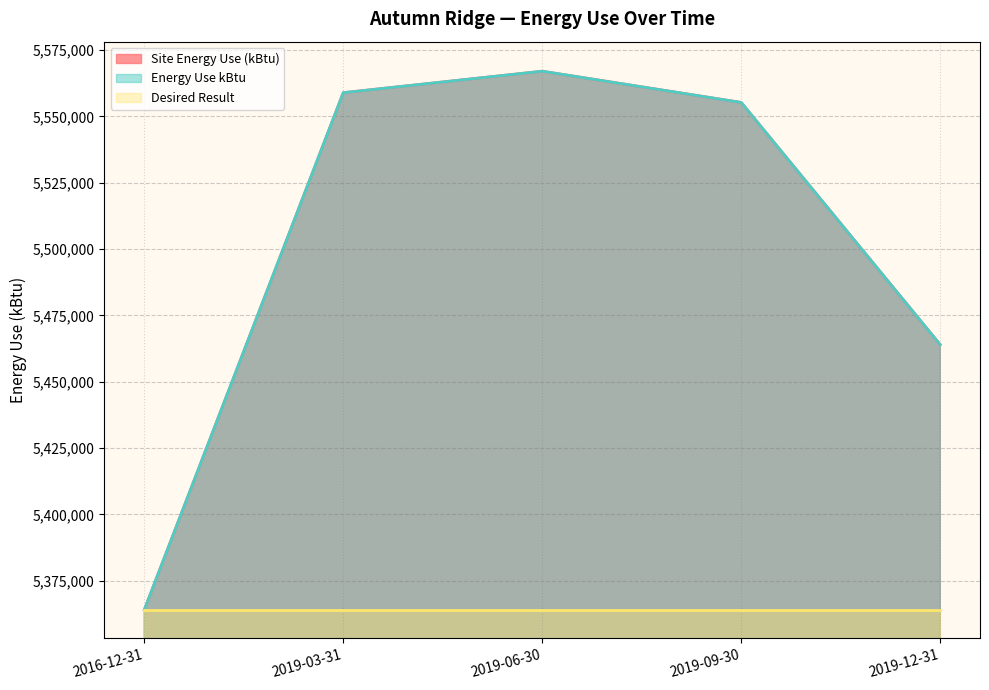

Read the Energy Use kBtu value at 2019-06-30.

5566994.8